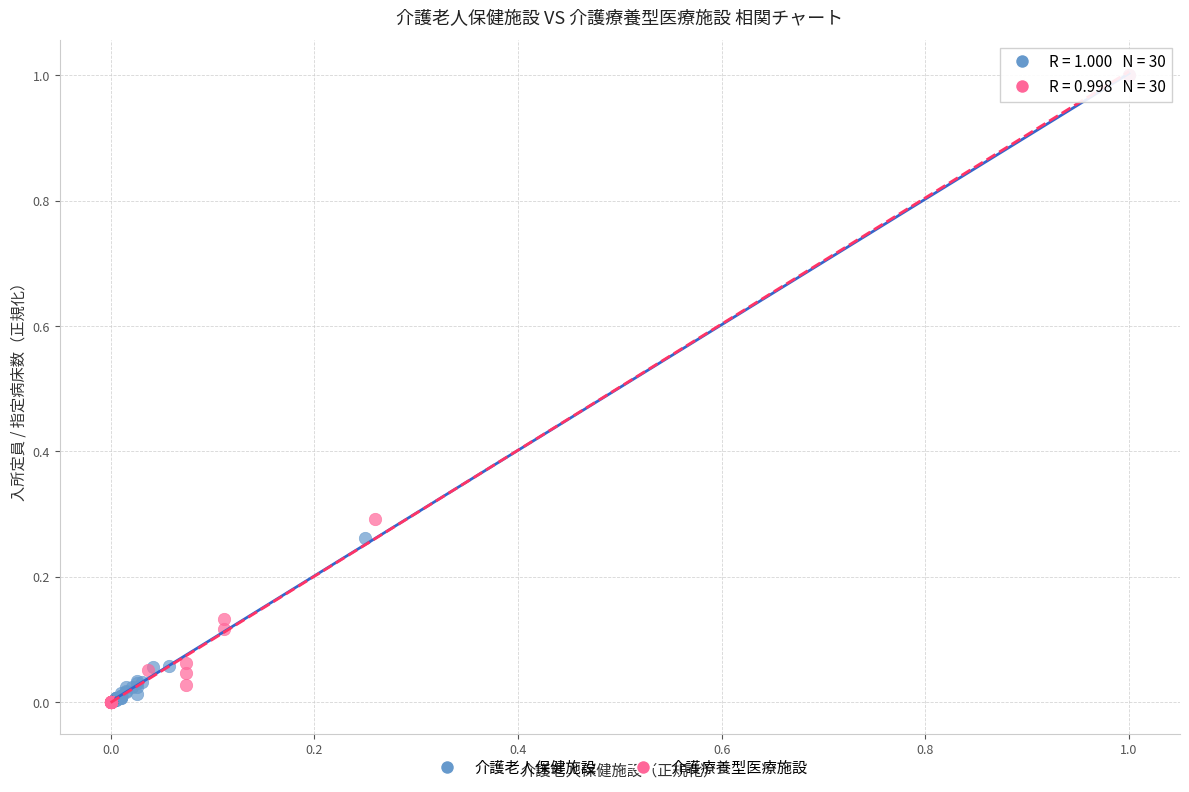

Which series has the widest spread of Y values?

介護療養型医療施設